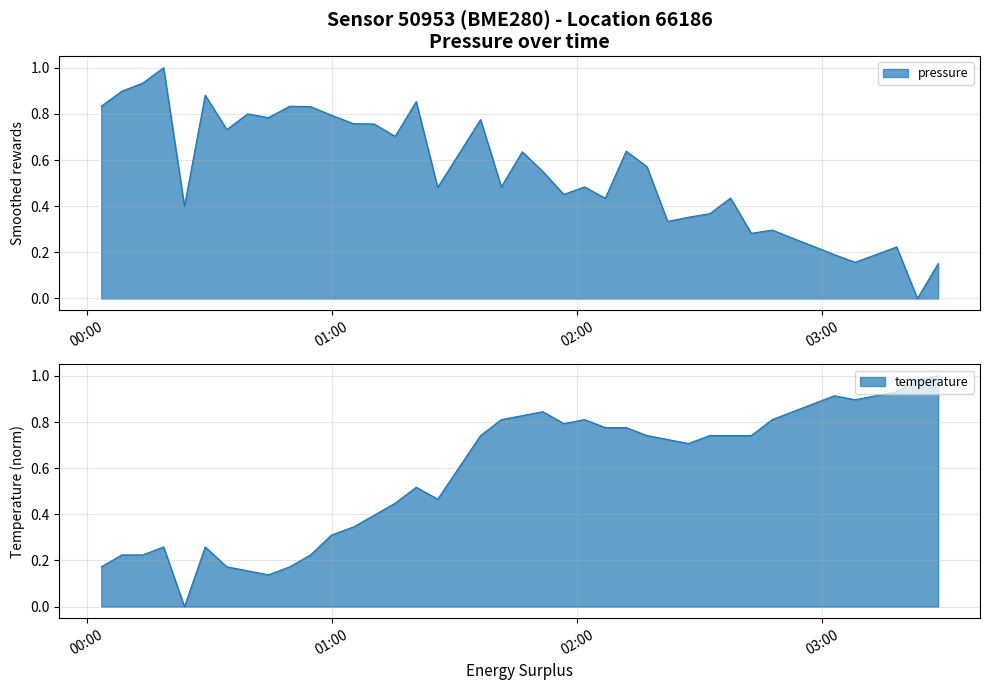

How many interior local valleys does the pressure series have?

12